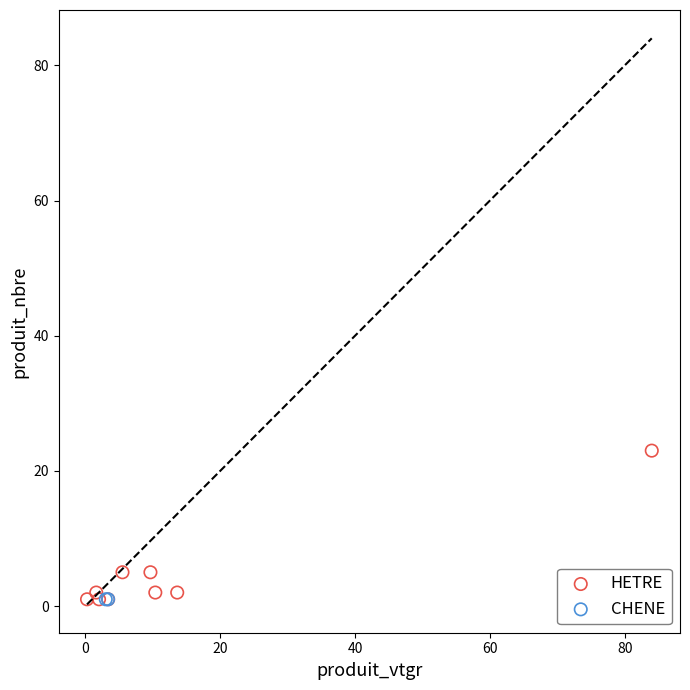

What are all the series names shown in the legend?

HETRE, CHENE